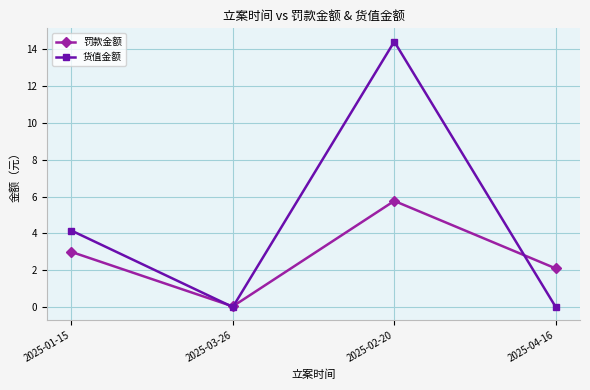

What is the label of the 1st point from the left?

2025-01-15